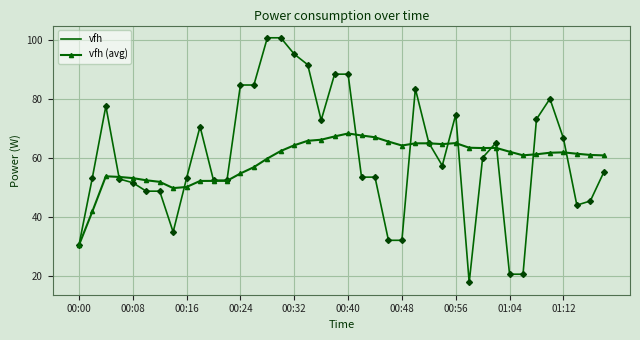

What is the highest value of the vfh (avg) series?

68.2